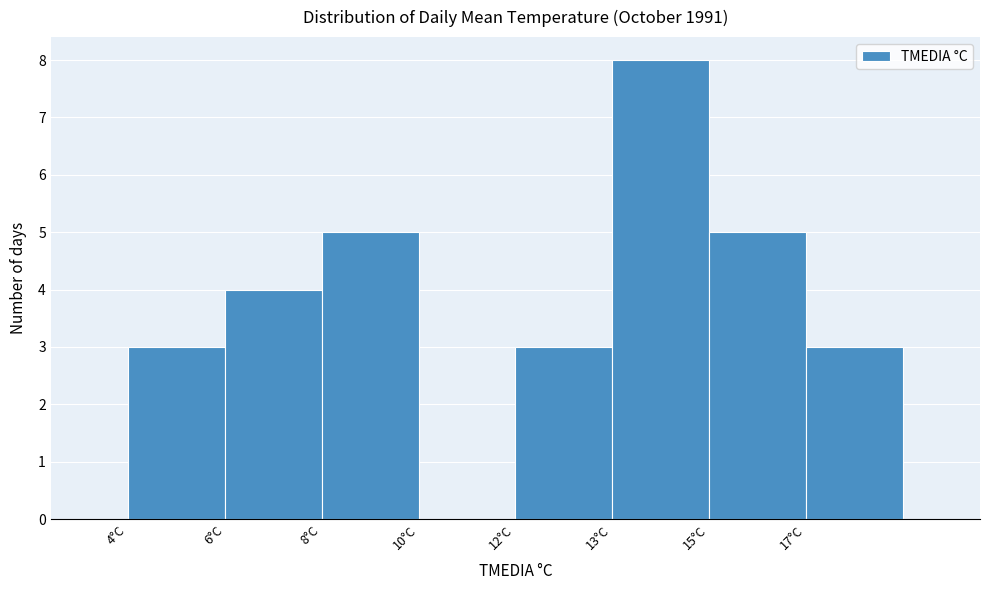

Reading left to right, what are all the values shown in this chart?

4°C=3	6°C=4	8°C=5	10°C=0	12°C=3	13°C=8	15°C=5	17°C=3